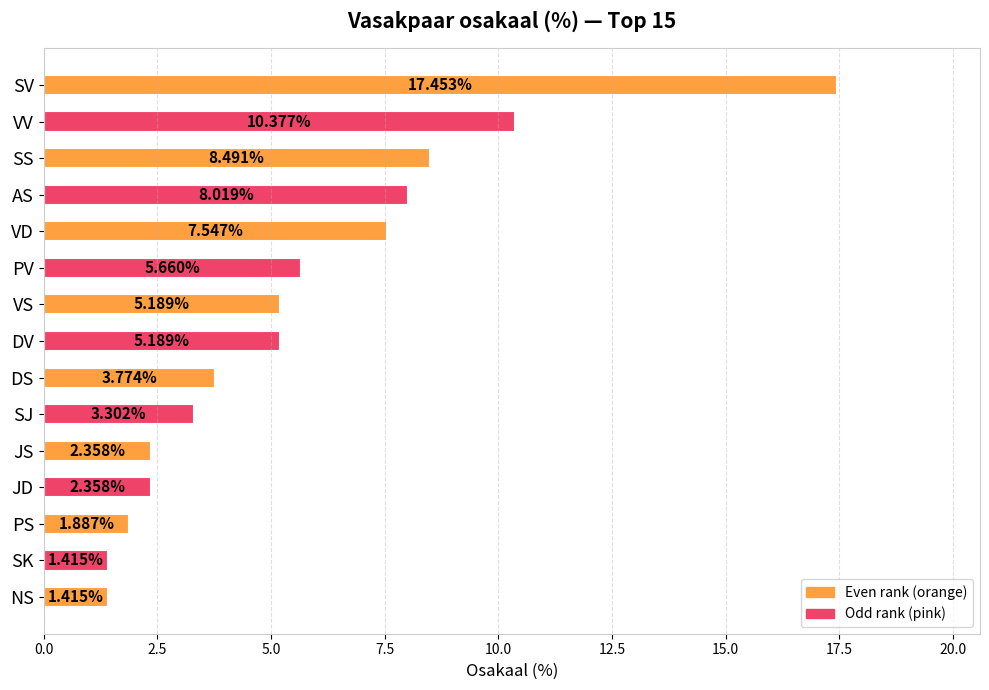

Which has a higher value, DS or PS?

DS